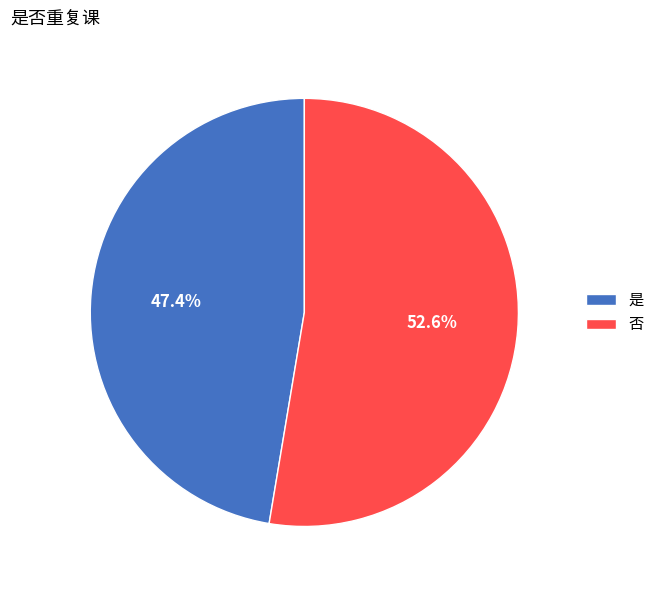

Rank the categories by value from highest to lowest.

否, 是